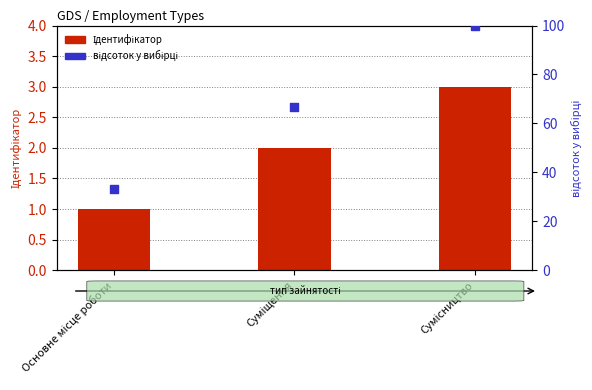

Which series contains the lowest Y value?

Ідентифікатор